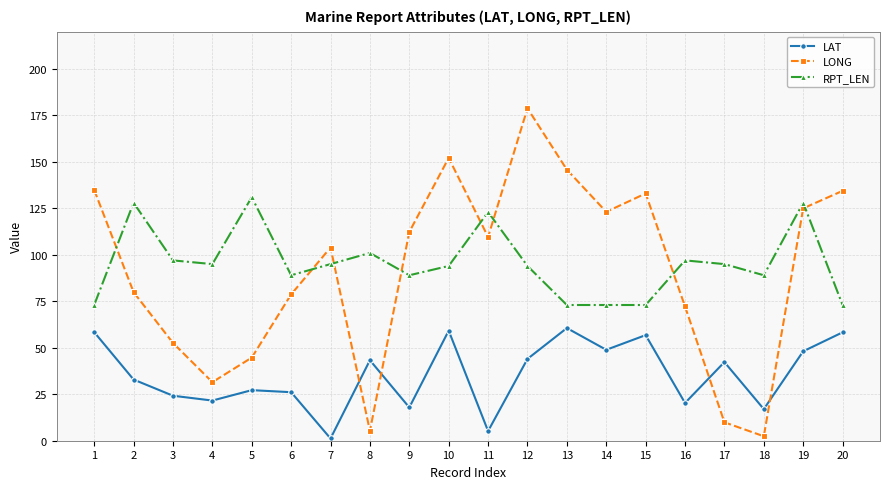

How many categories are shown in the chart?

20